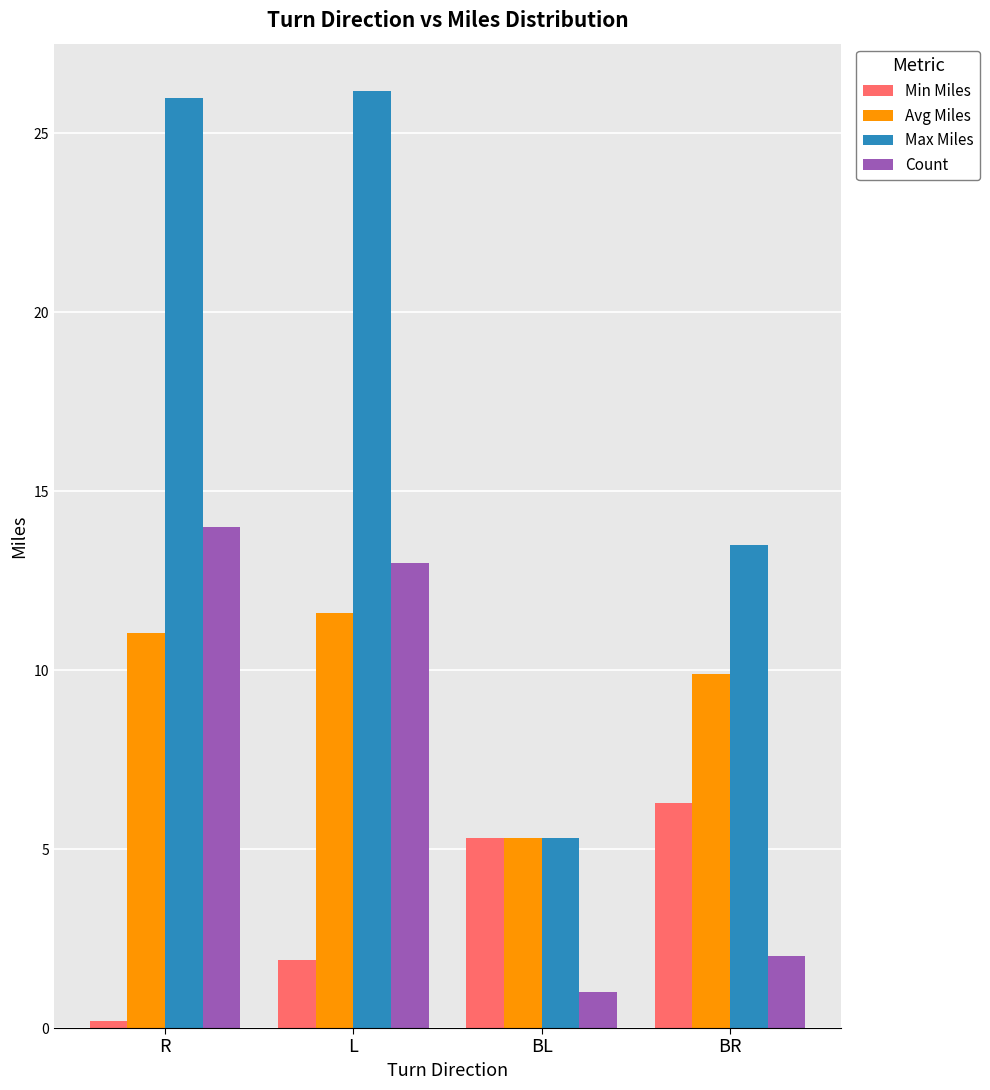

How many data points in Avg Miles are less than 11?

2